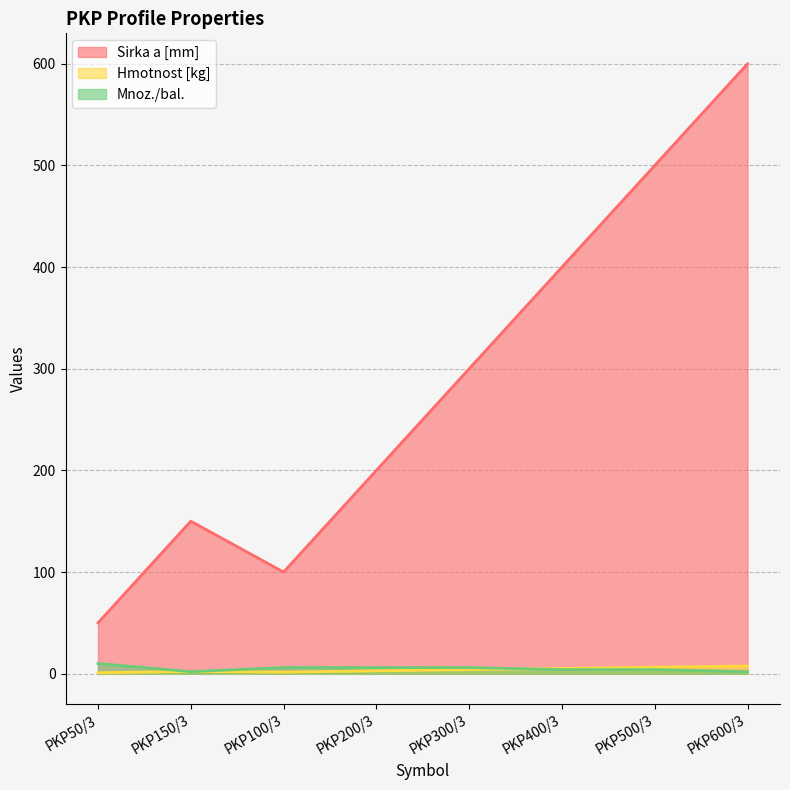

At how many categories does at least one series exceed 105?

6